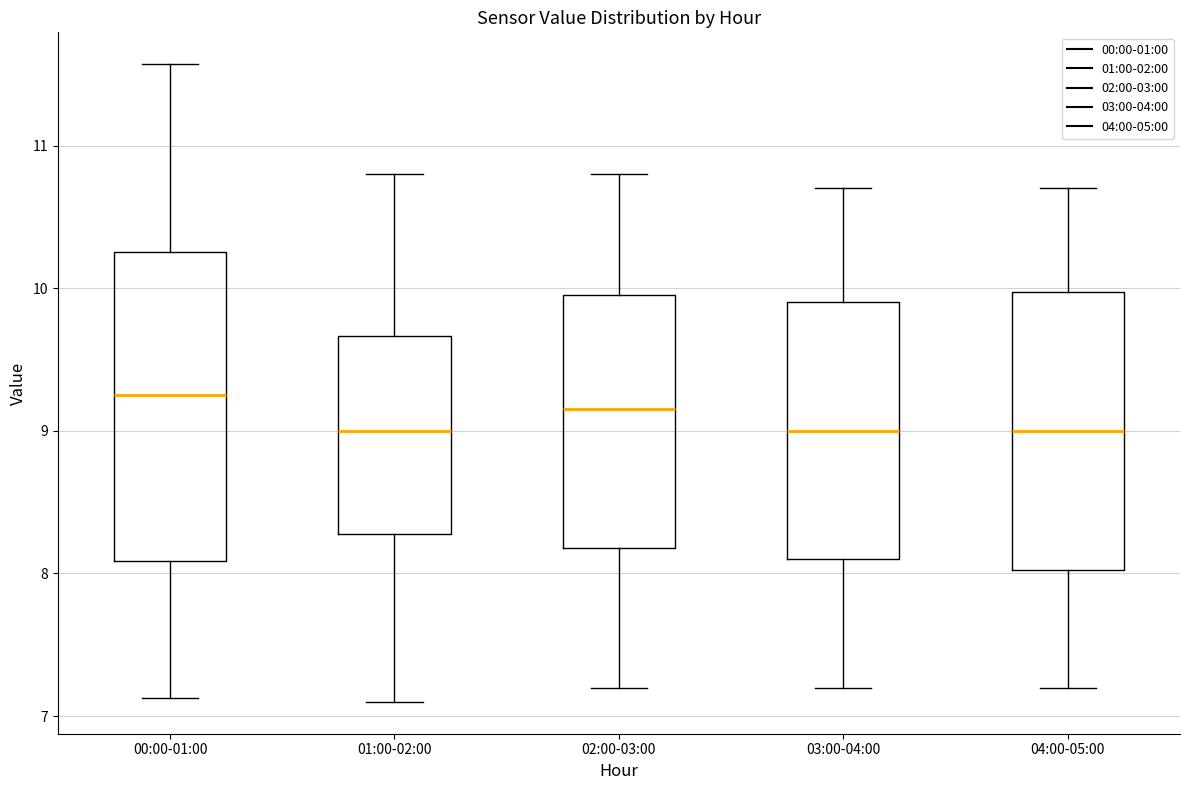

Which box is the tallest, from its lower edge to its upper edge?

00:00-01:00